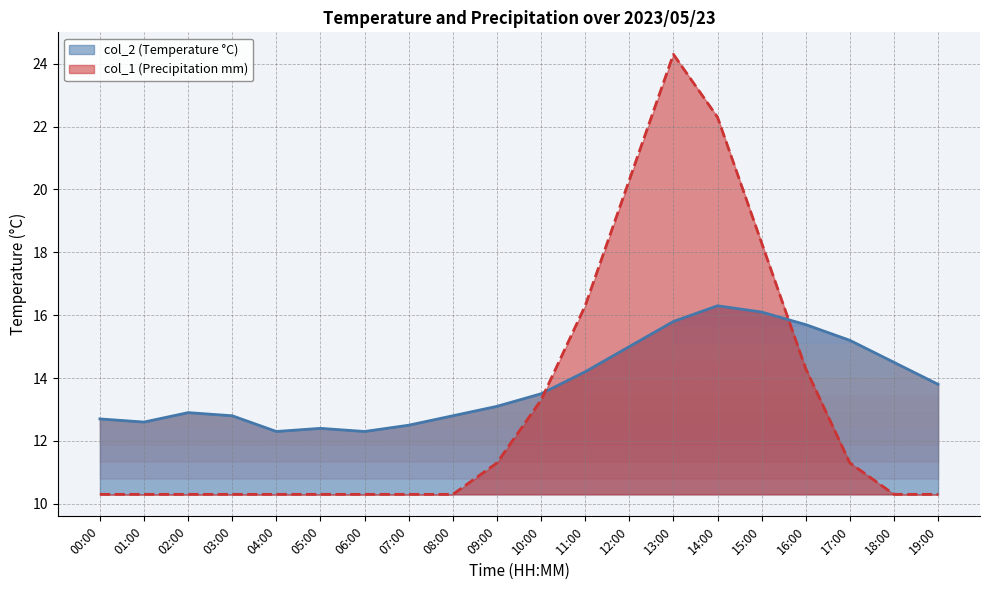

What is the difference between the maximum and minimum values in the col_1 series?

14.0